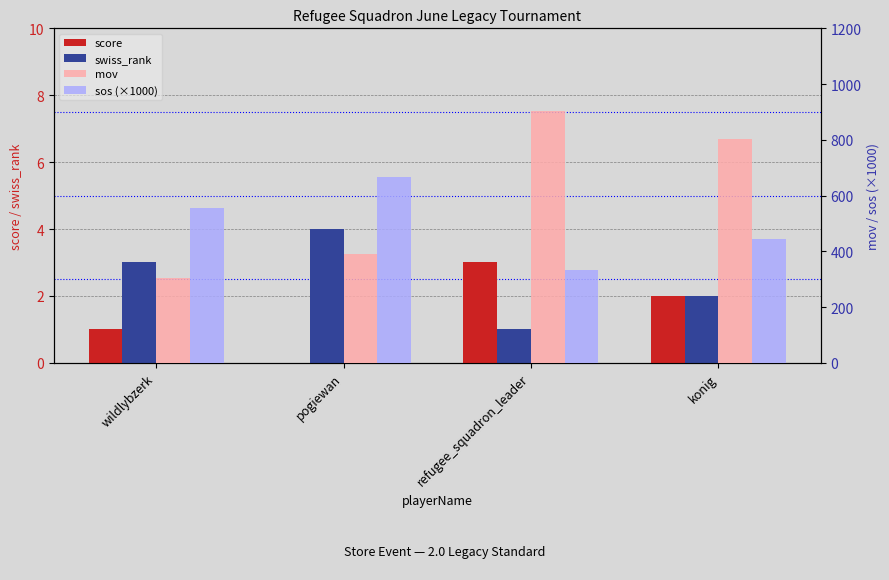

Rank the series at pogiewan from highest to lowest value.

sos (×1000), mov, swiss_rank, score